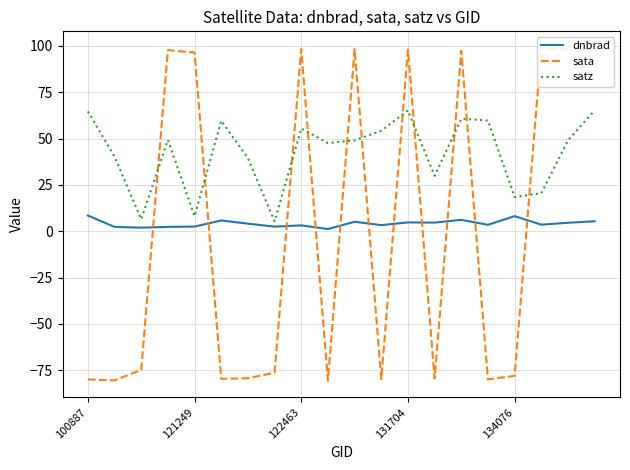

After their last crossing, which series has the higher values: sata or satz?

sata